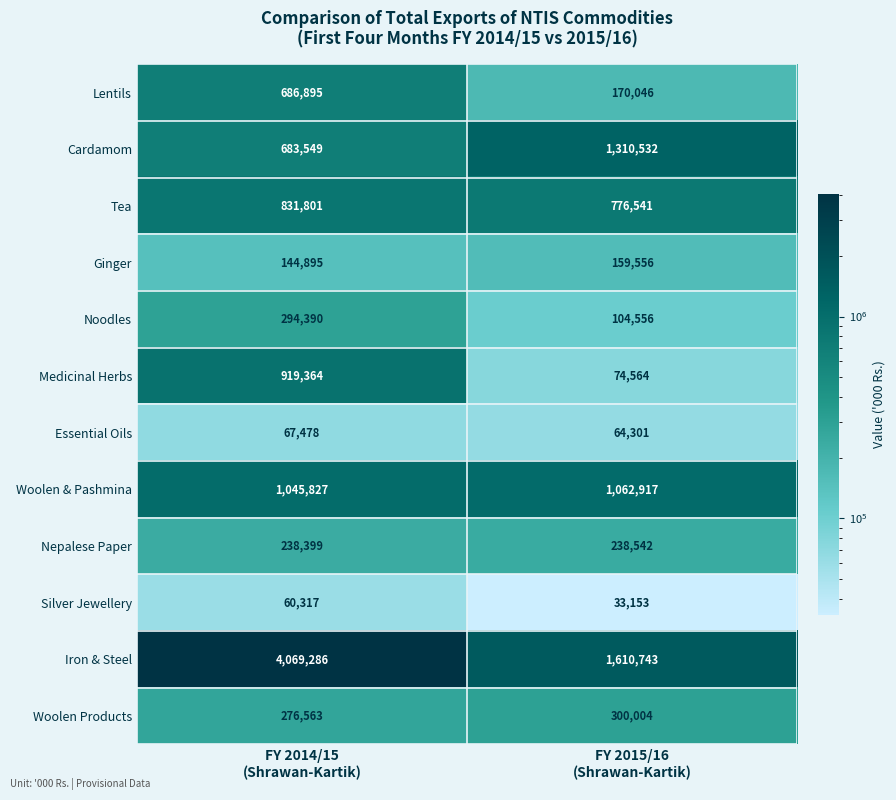

Which series changed the most between FY 2014/15
(Shrawan-Kartik) and FY 2015/16
(Shrawan-Kartik)?

Iron & Steel